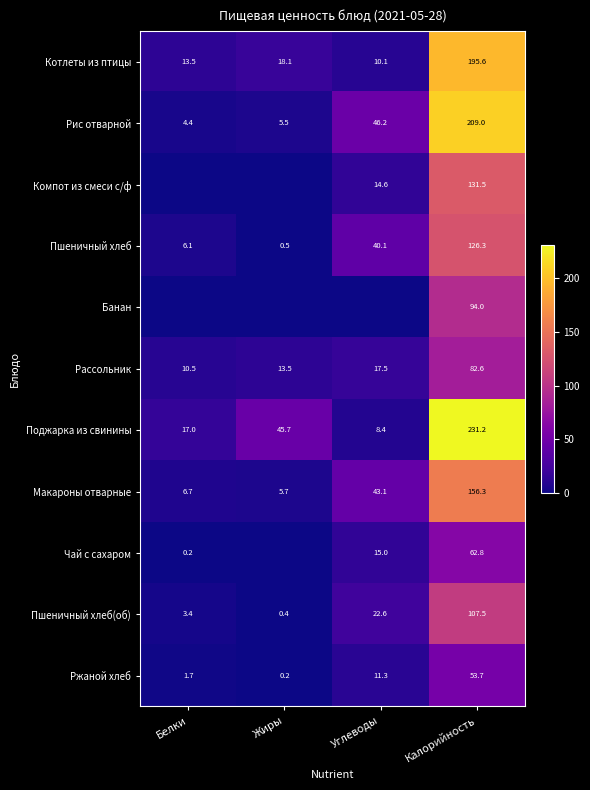

What is the sum of the Пшеничный хлеб(об) values at Жиры and Калорийность?

107.9